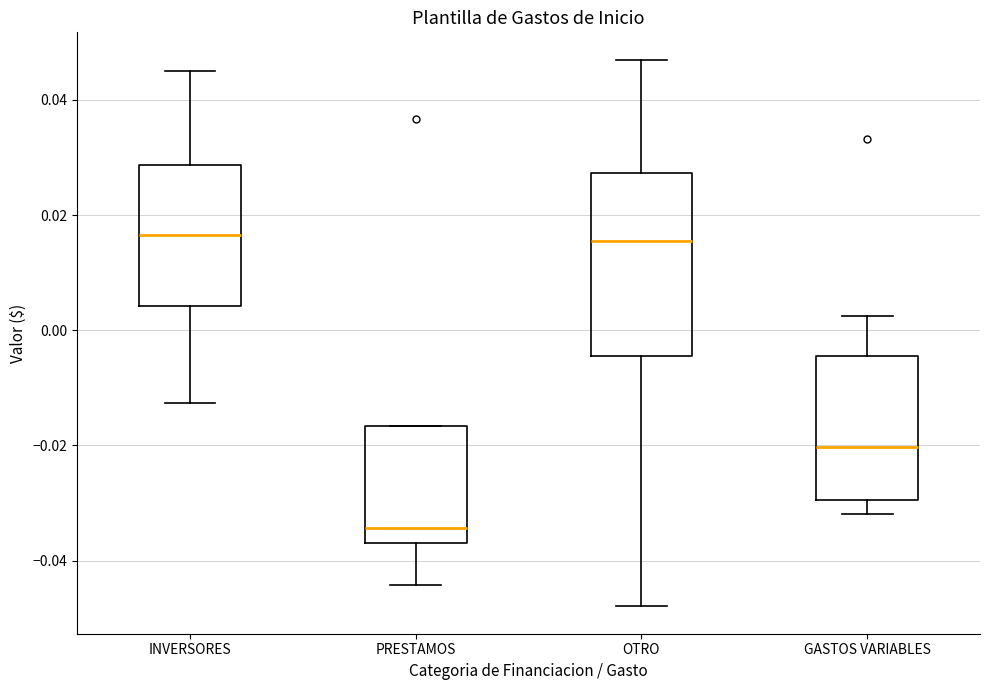

Where does the upper whisker of the box for OTRO end on the y-axis? The values are not printed on the chart, so give them approximately, as read against the axis.

0.046